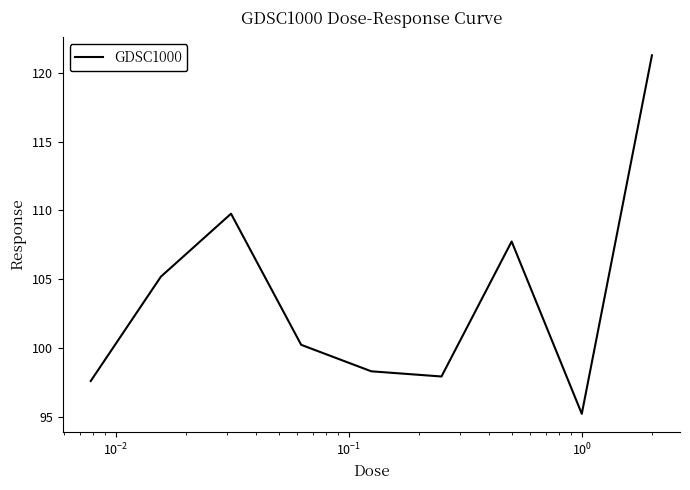

What is the smallest value displayed?

95.2